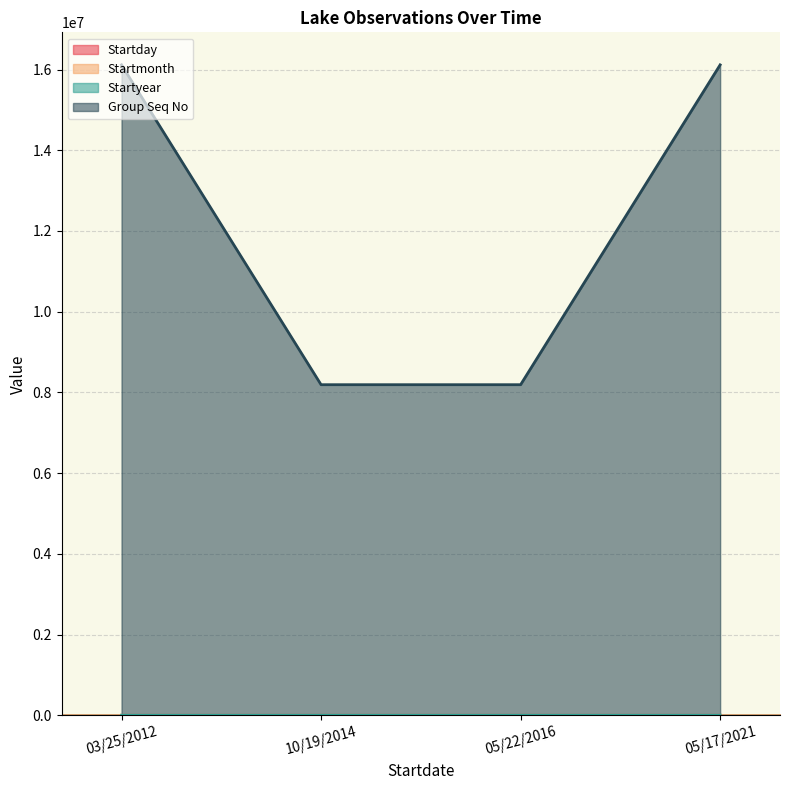

The Group Seq No series shows 8191401 at 05/22/2016. True or false?

True